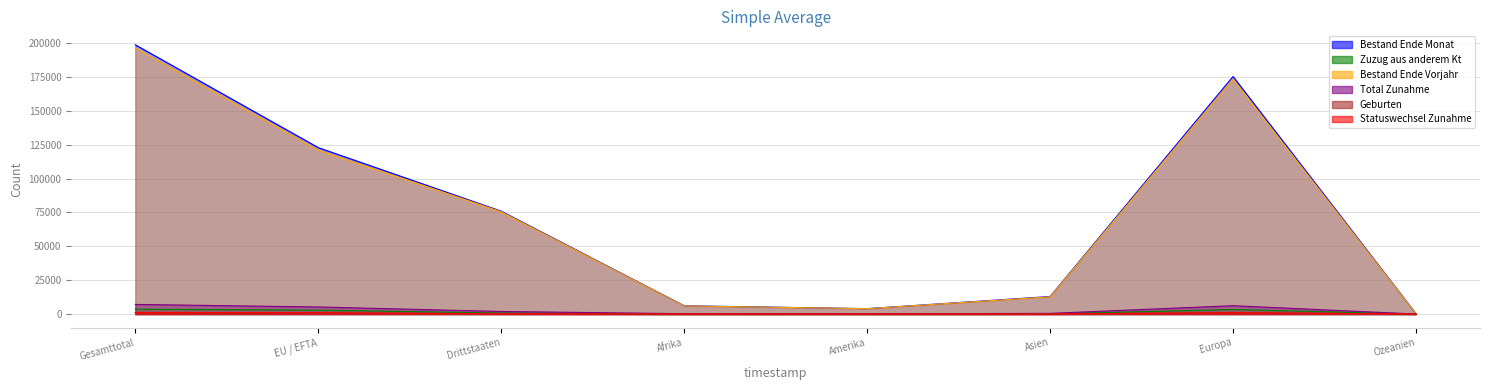

True or false: Bestand Ende Vorjahr and Statuswechsel Zunahme cross at least once.

False